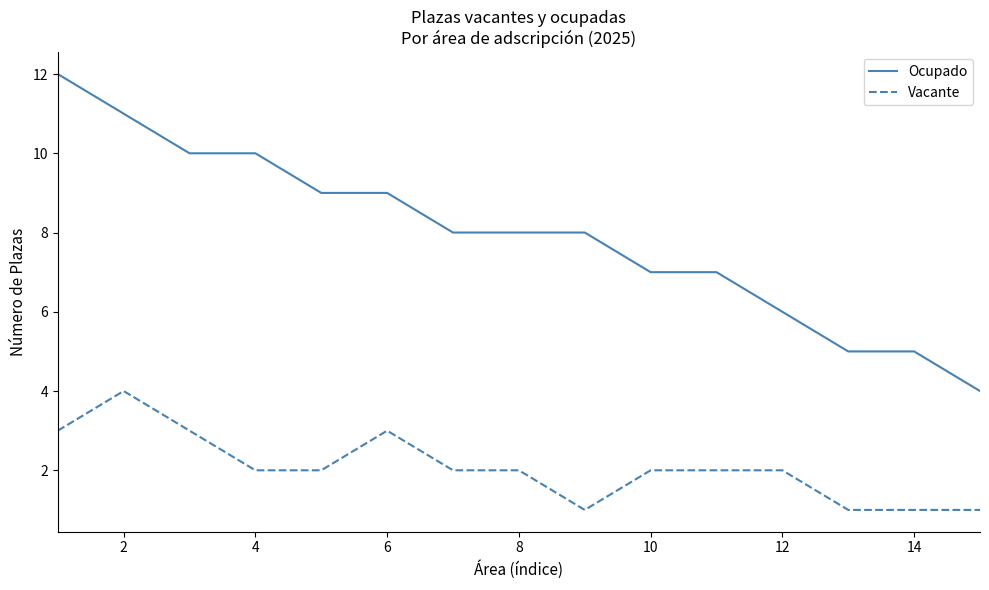

Which series has the largest range (max minus min)?

Ocupado